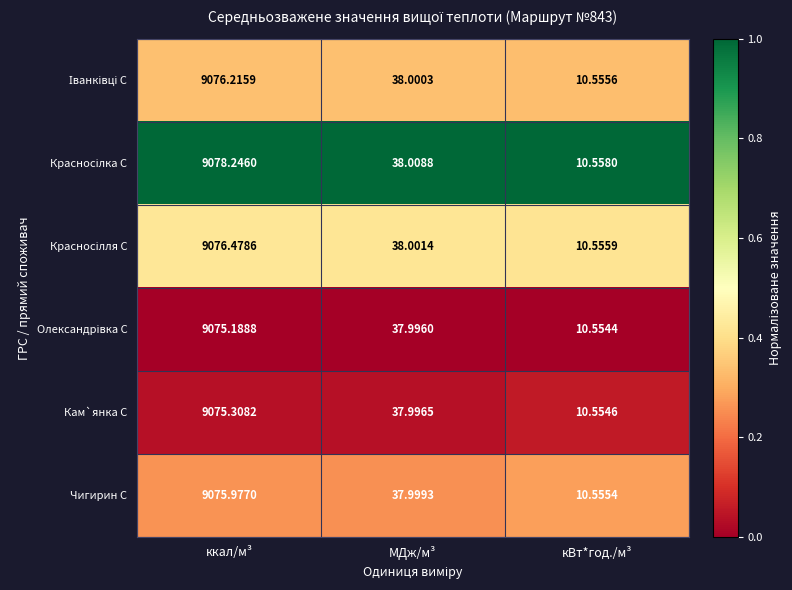

Which category has the highest value across all series?

ккал/м³